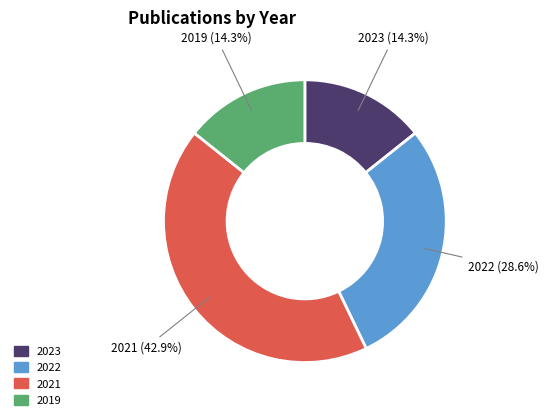

Between 2022 and 2021, which is larger?

2021